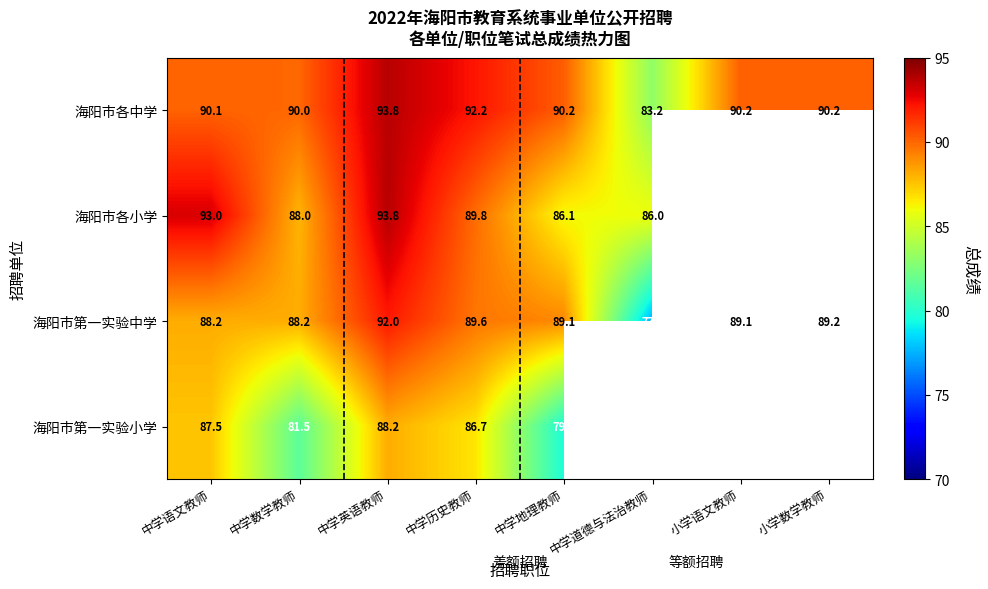

At which label does 海阳市第一实验中学 first exceed 89?

中学英语教师